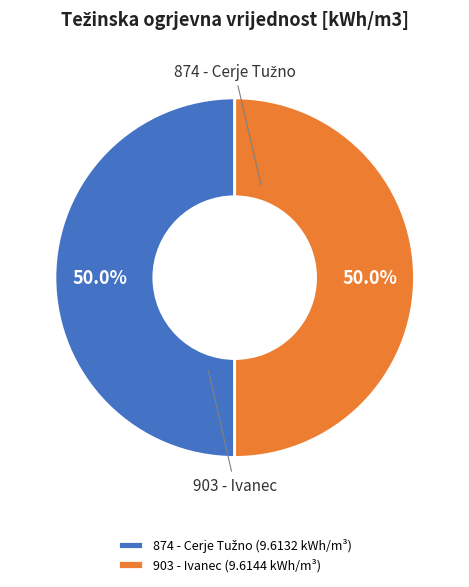

How many slices are in this pie chart?

2